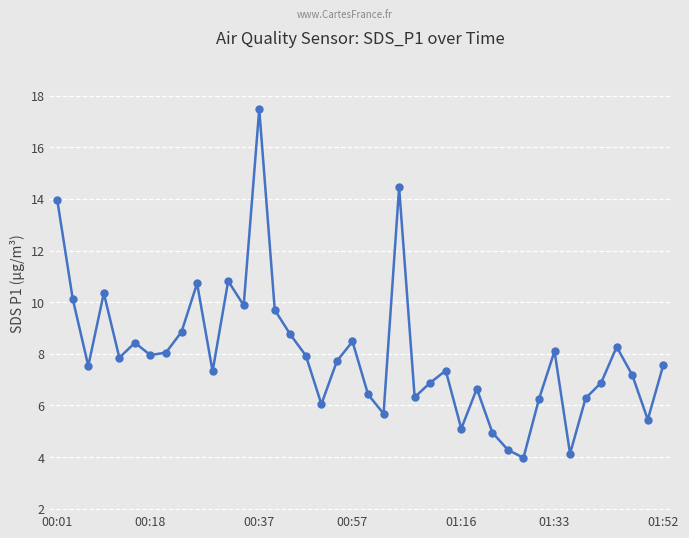

What is the minimum value shown in the chart?

4.0